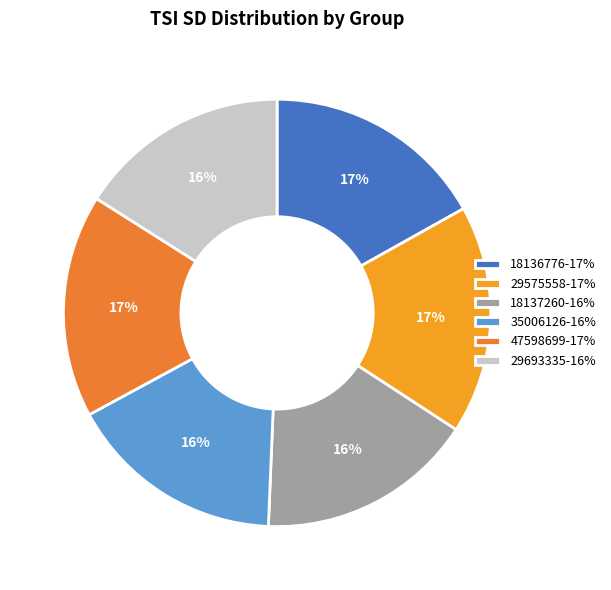

Which category has the smallest portion of the pie?

29693335